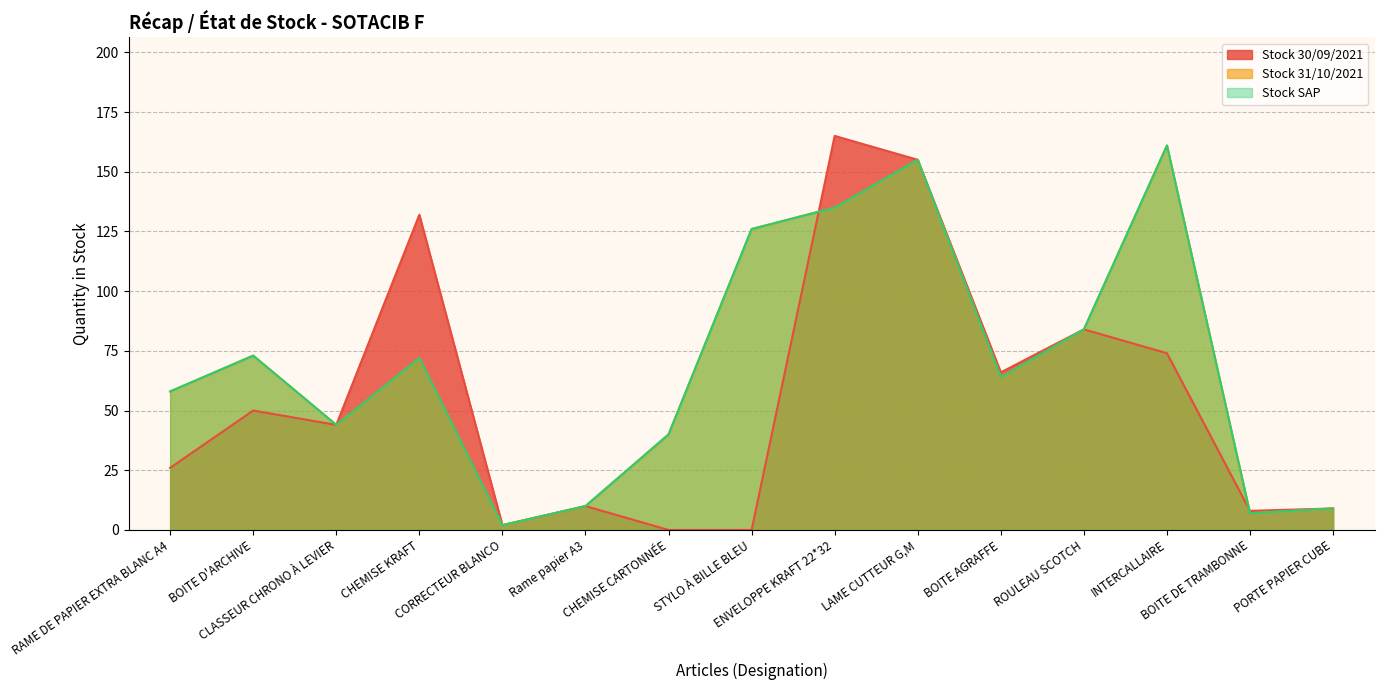

Is the value of Stock 31/10/2021 at PORTE PAPIER CUBE greater than the value of Stock SAP at Rame papier A3?

No